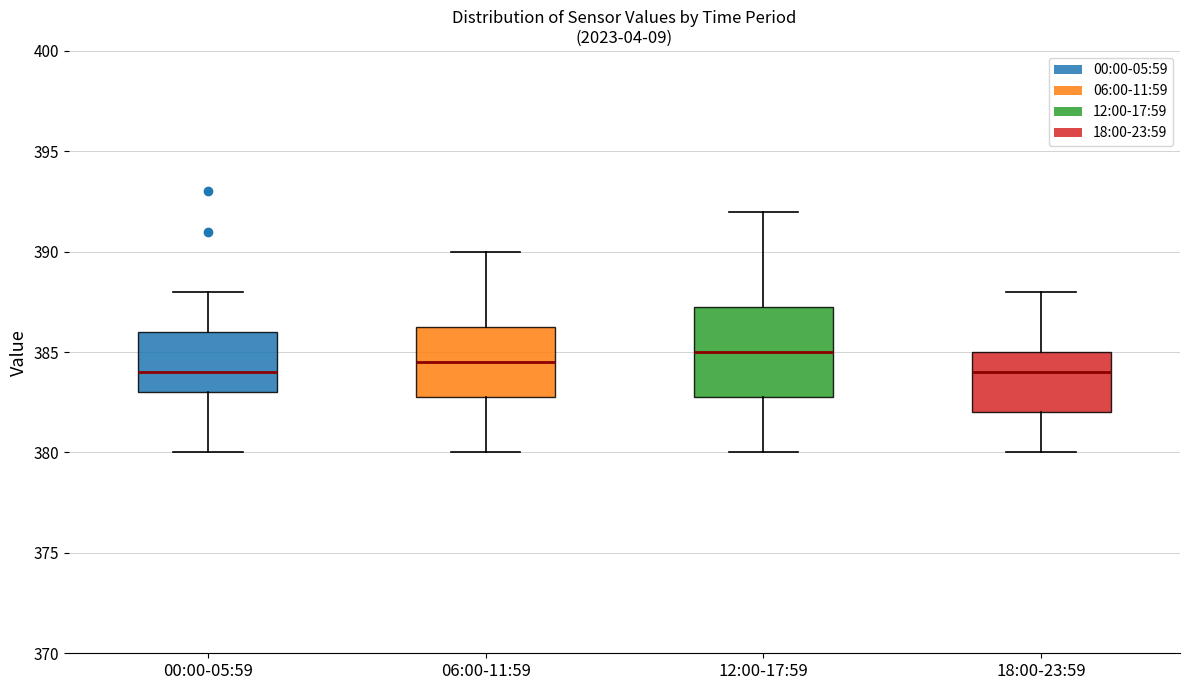

Comparing the boxes themselves (not the whiskers), which one is the tallest?

12:00-17:59